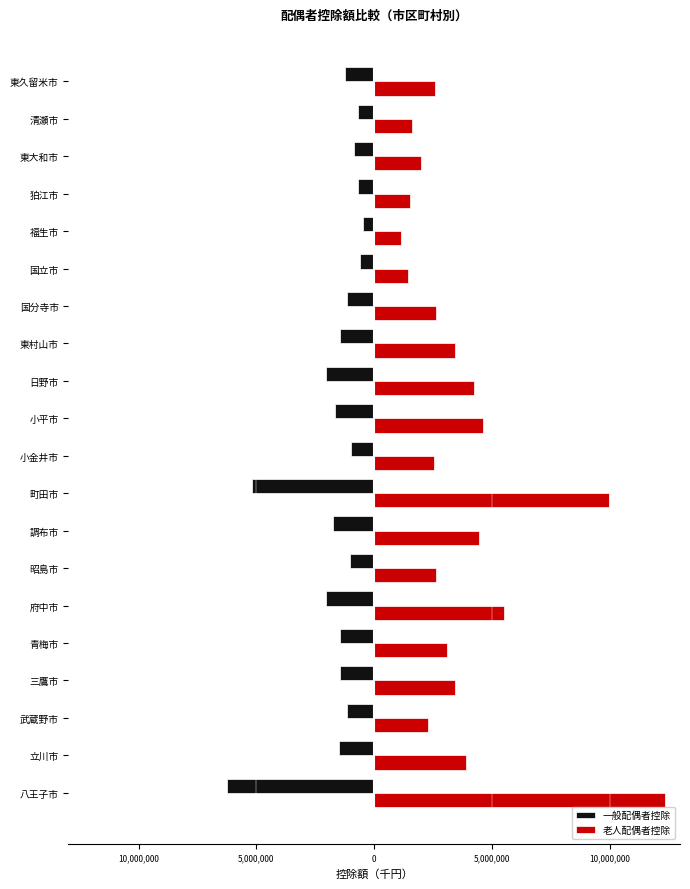

What are all the series names shown in the legend?

一般配偶者控除, 老人配偶者控除